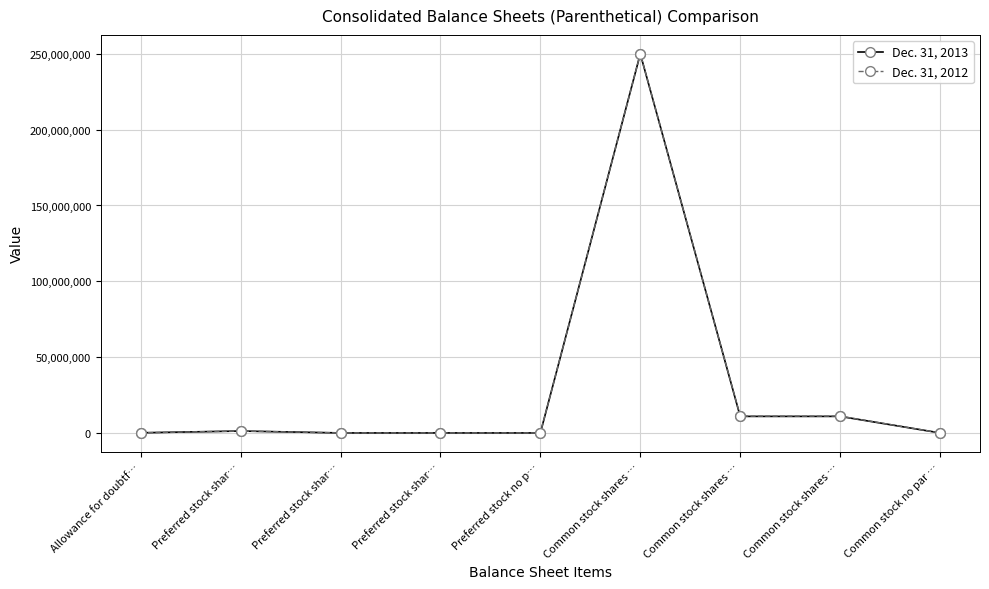

What is the label of the 3rd point from the right?

Common stock shares …